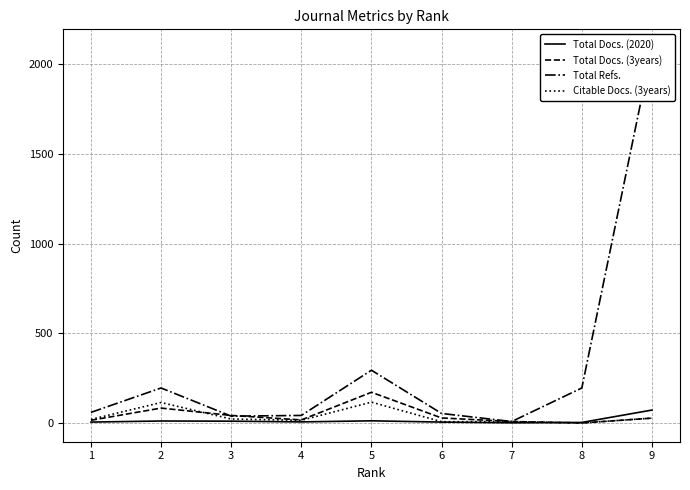

What is the total value across all series at 5?

593